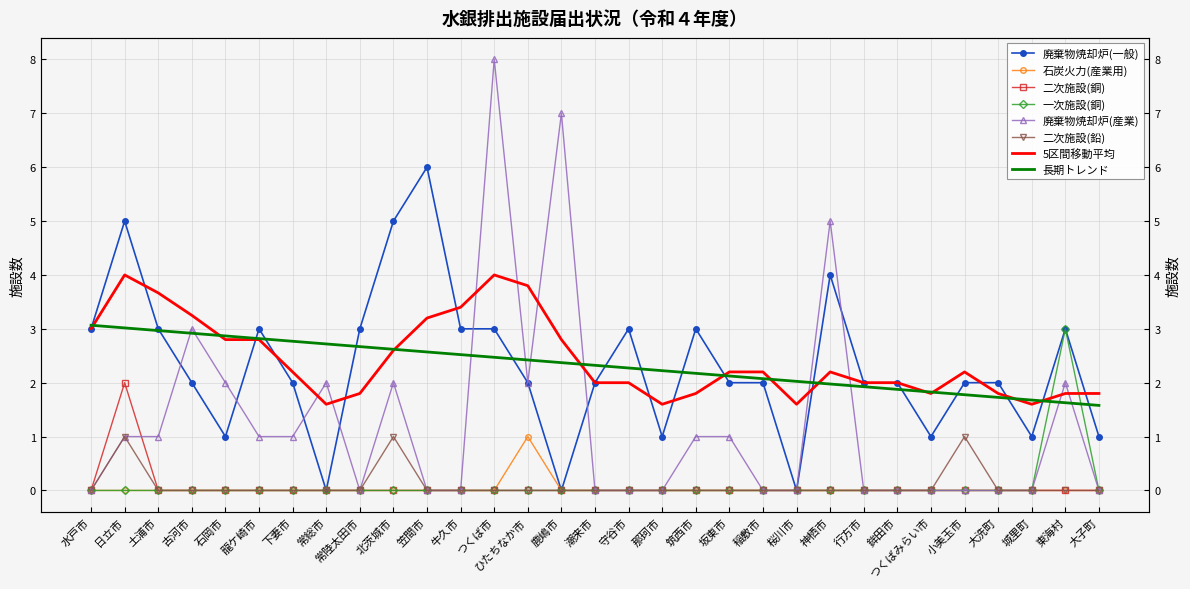

Which has a higher value, 大子町 or 鹿嶋市?

大子町